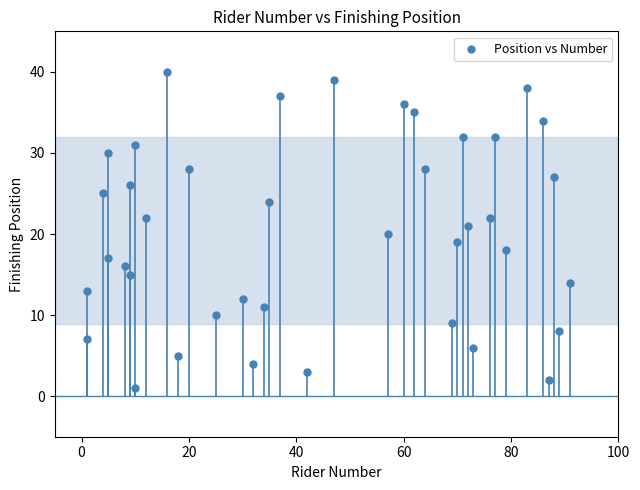

What is the range of X values (max minus min)?

90